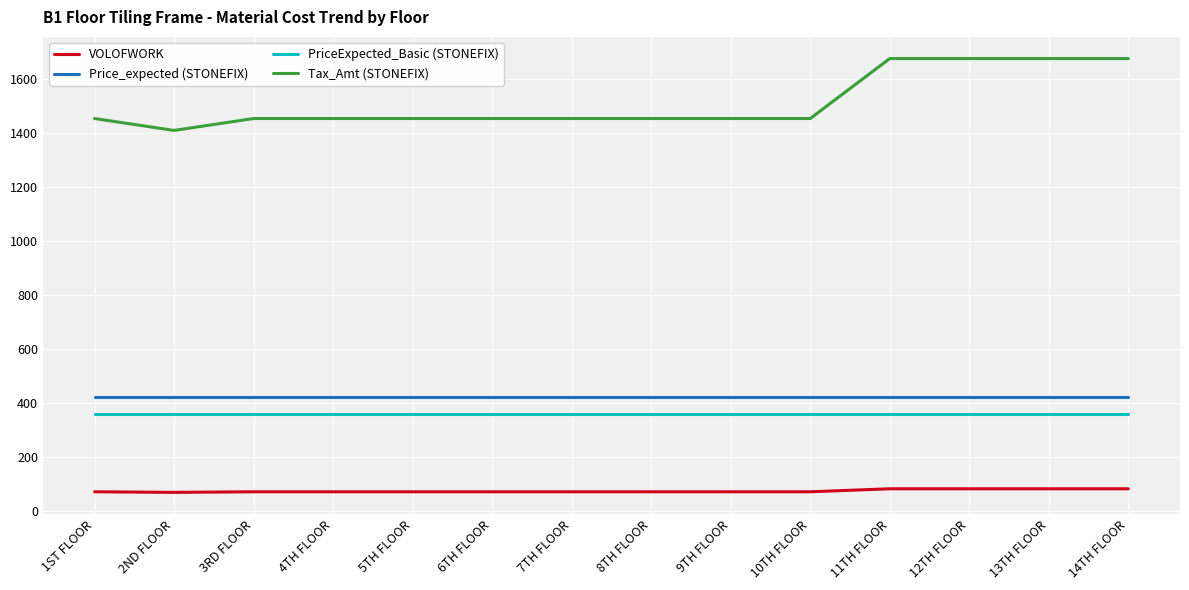

What is the spread (max minus min) of values at 11TH FLOOR?

1591.7